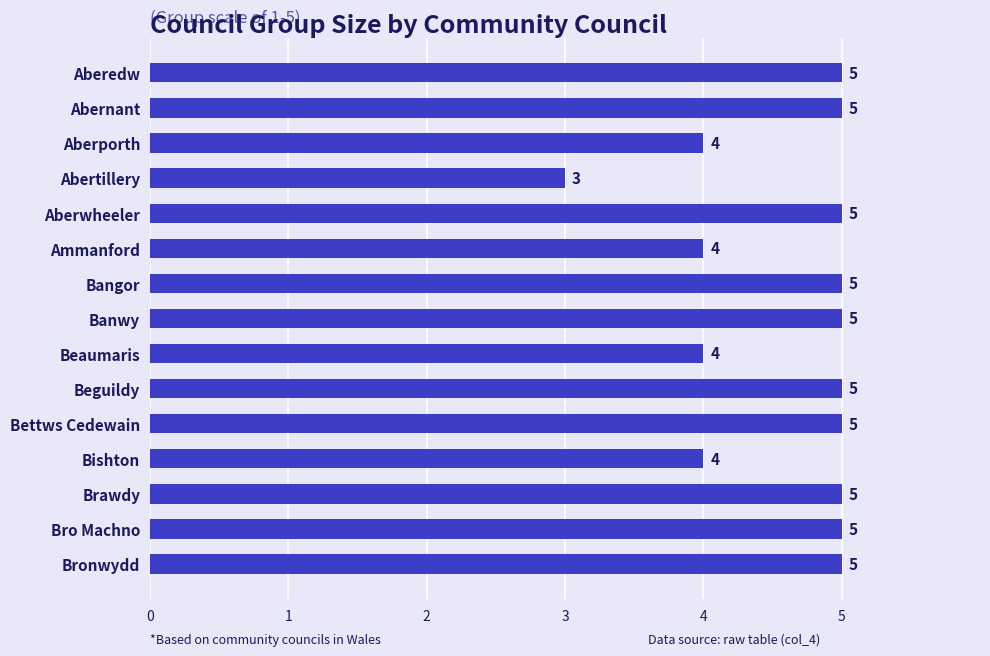

Which label corresponds to the smallest value in the chart?

Abertillery